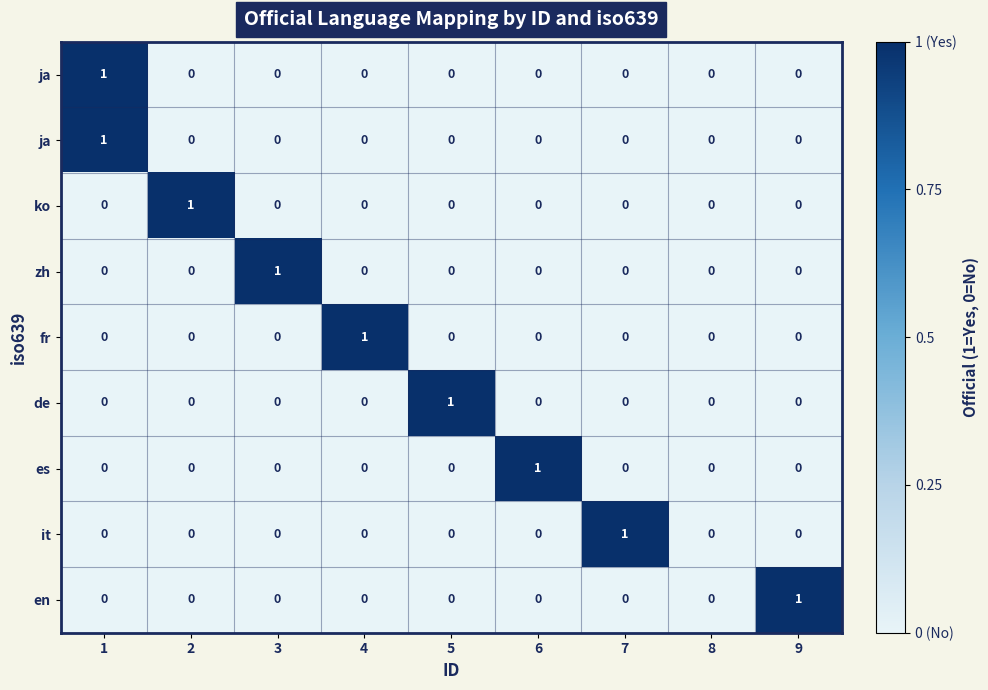

At which category is the sum across all series the highest?

1